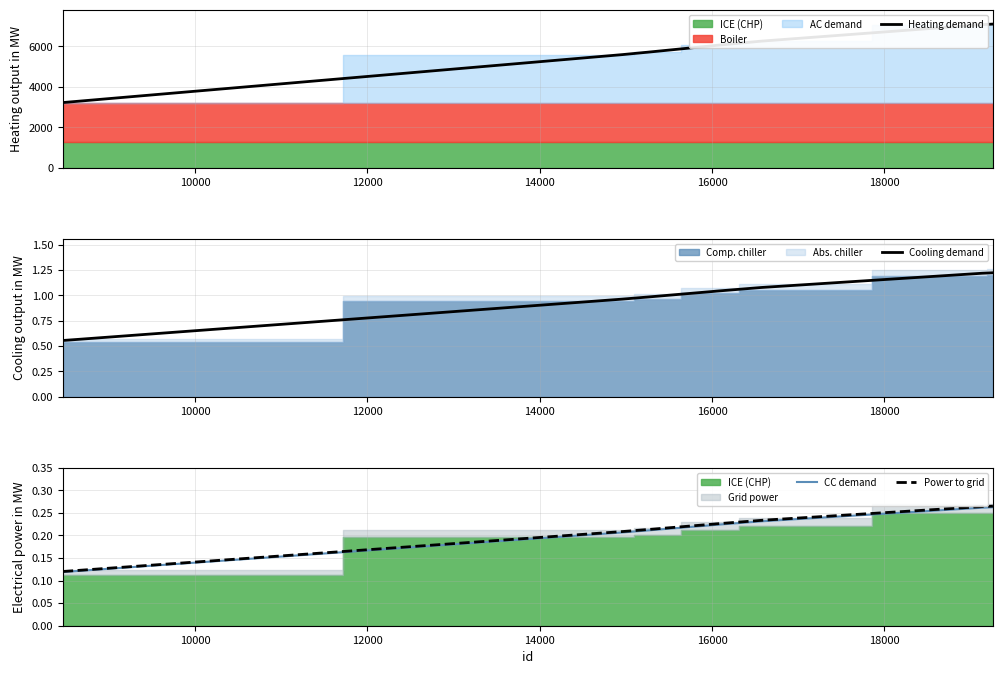

What is the lowest value of the Heating demand series?

3224